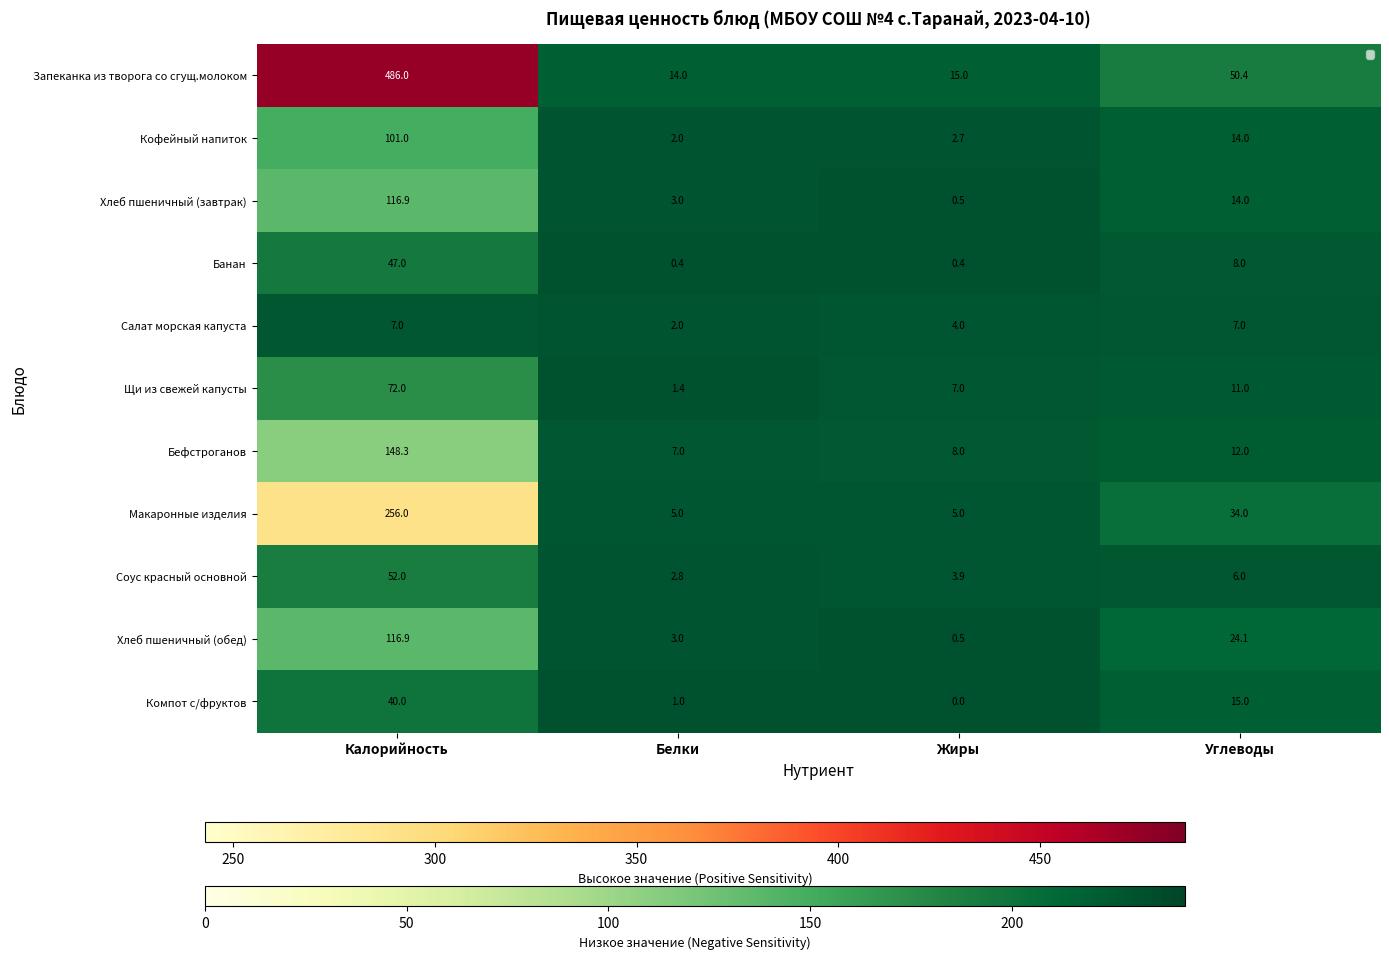

At which category is the sum across all series the highest?

Калорийность